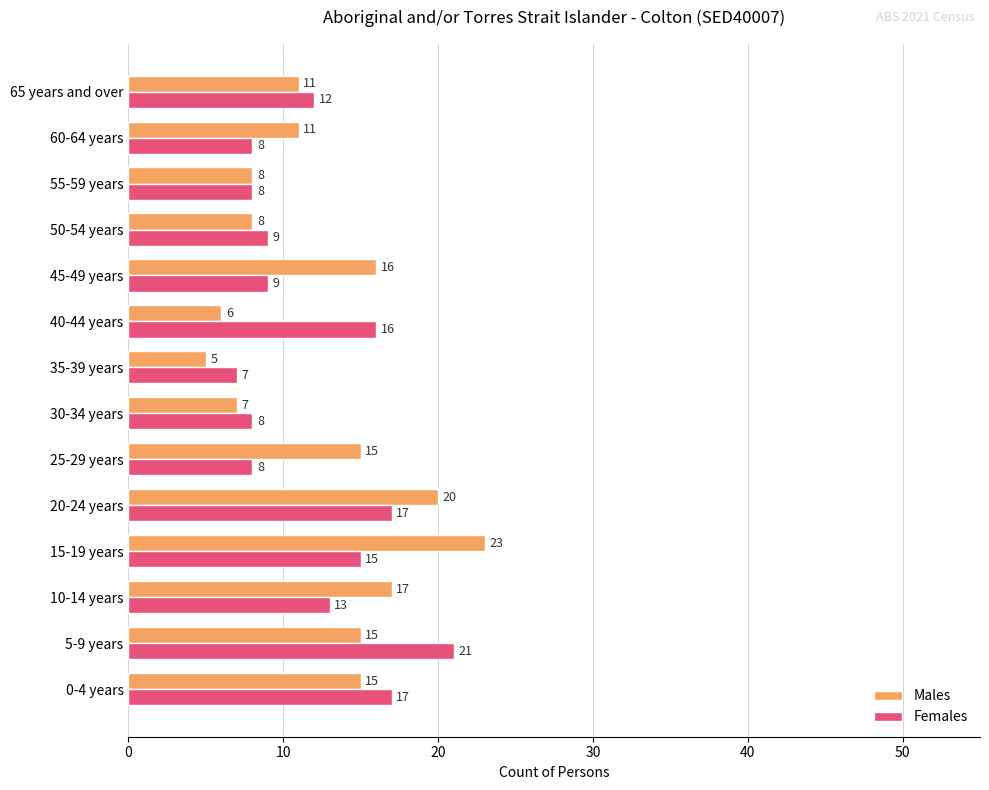

Where is Females nearest to the value 14?

10-14 years